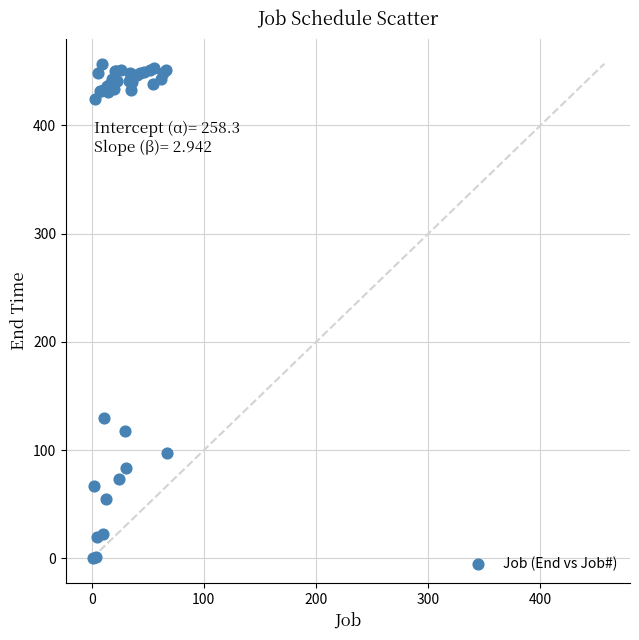

What Y value in the scatter plot is closest to 228?

130